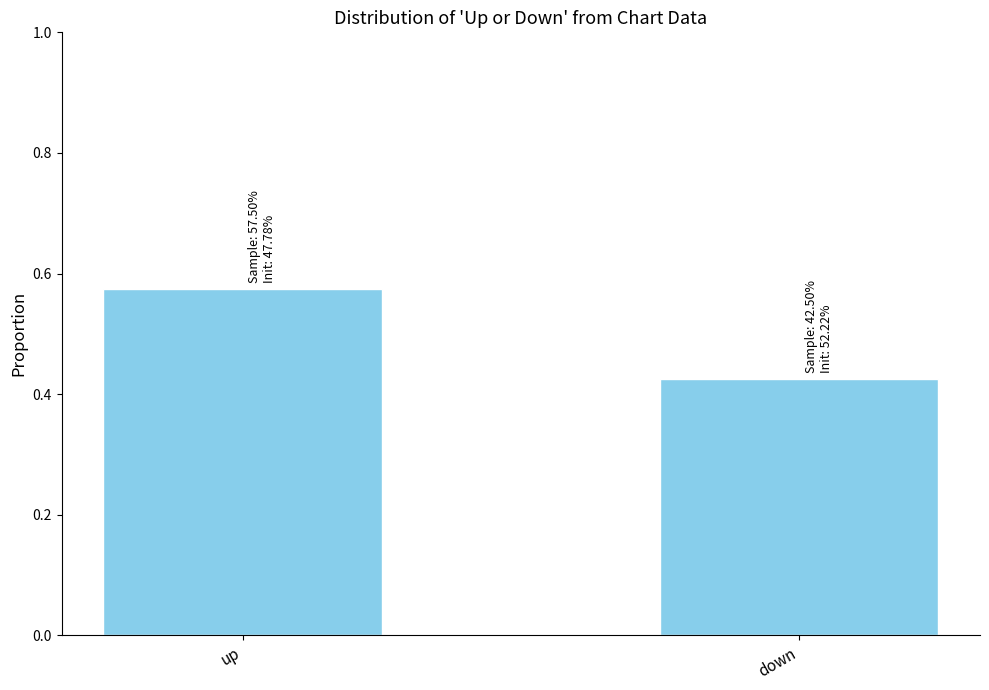

What is the sum of the values at up and down?

1.0